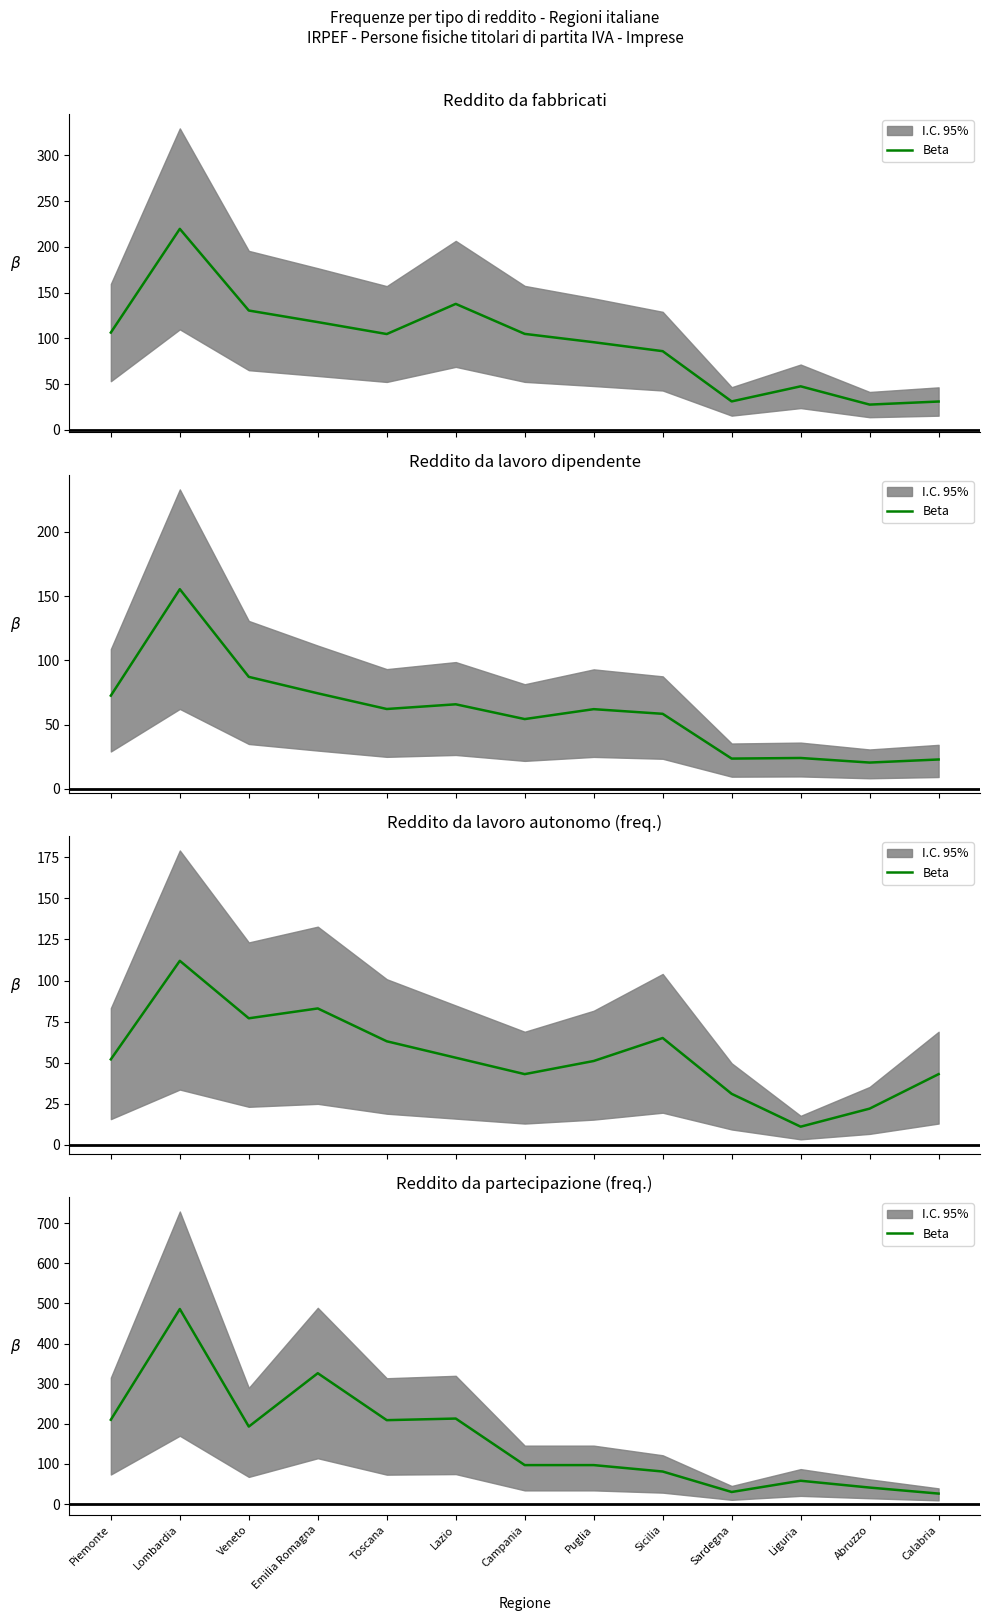

Is it true that the value at Toscana is 209?

True